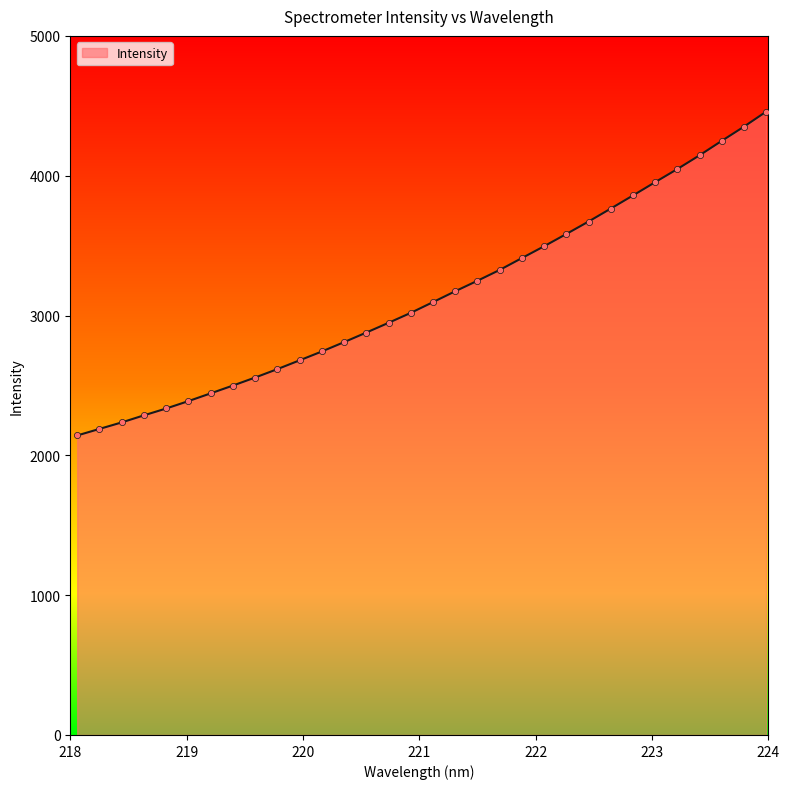

What is the maximum value shown in the chart?

4458.1